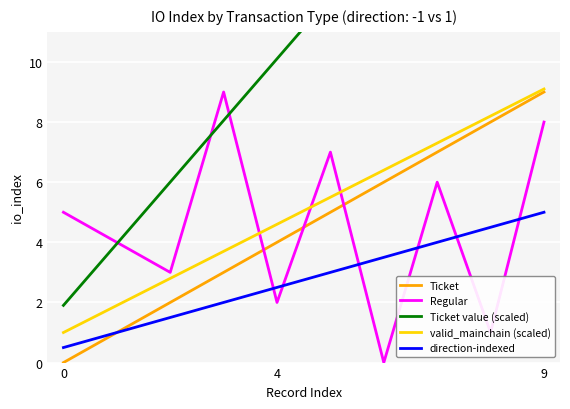

The Regular series shows 5.0 at 0. True or false?

True